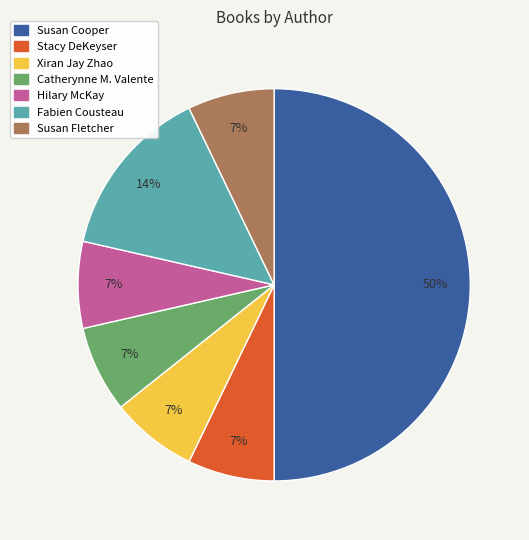

True or false: Hilary McKay accounts for 17% of the total.

False